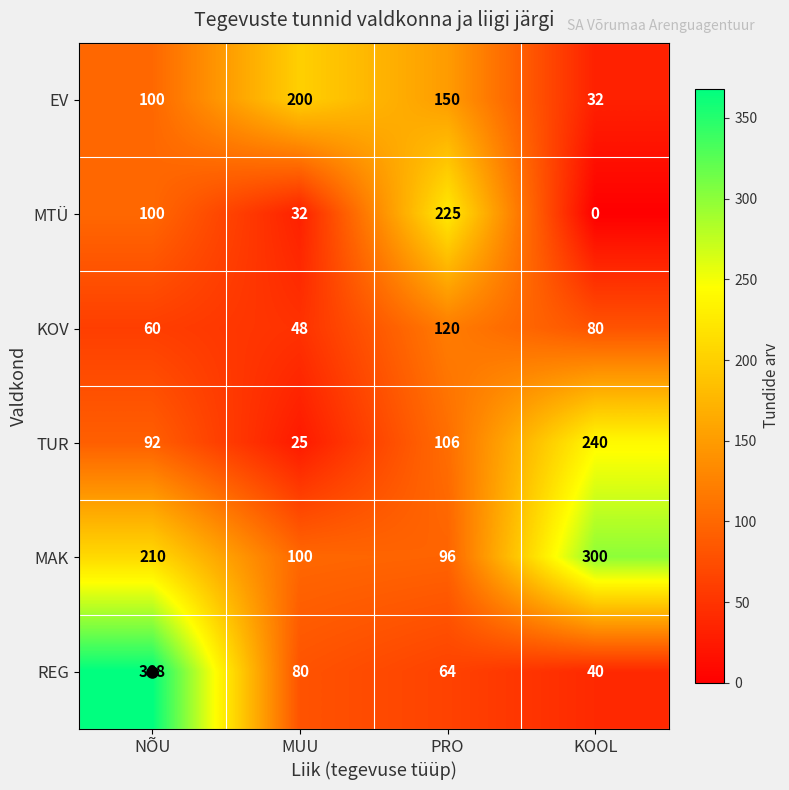

List the series in order of their peak value, highest first.

REG, MAK, TUR, MTÜ, EV, KOV